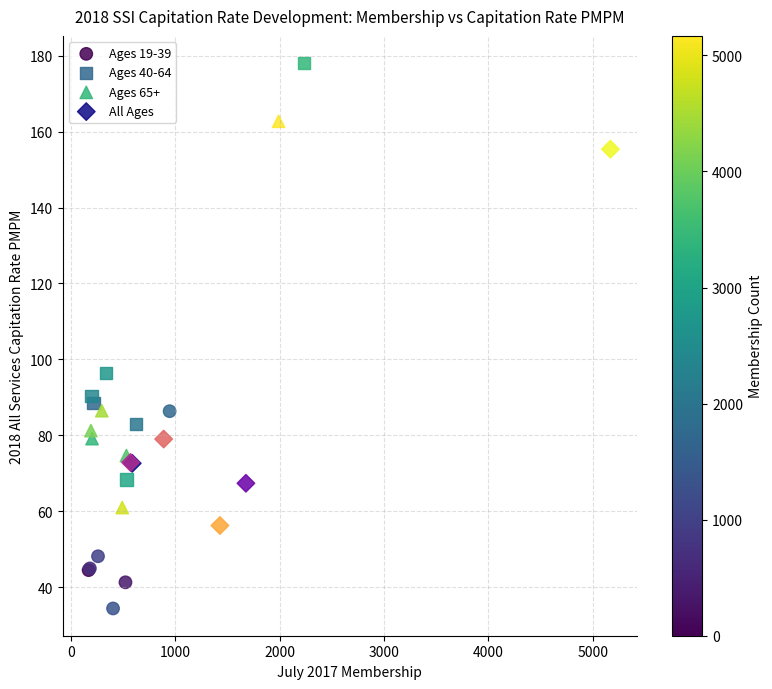

Which series contains the lowest Y value?

Ages 19-39